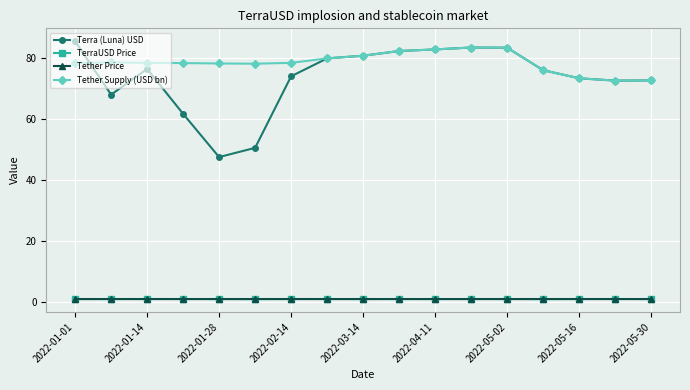

Which series has the largest range (max minus min)?

Terra (Luna) USD